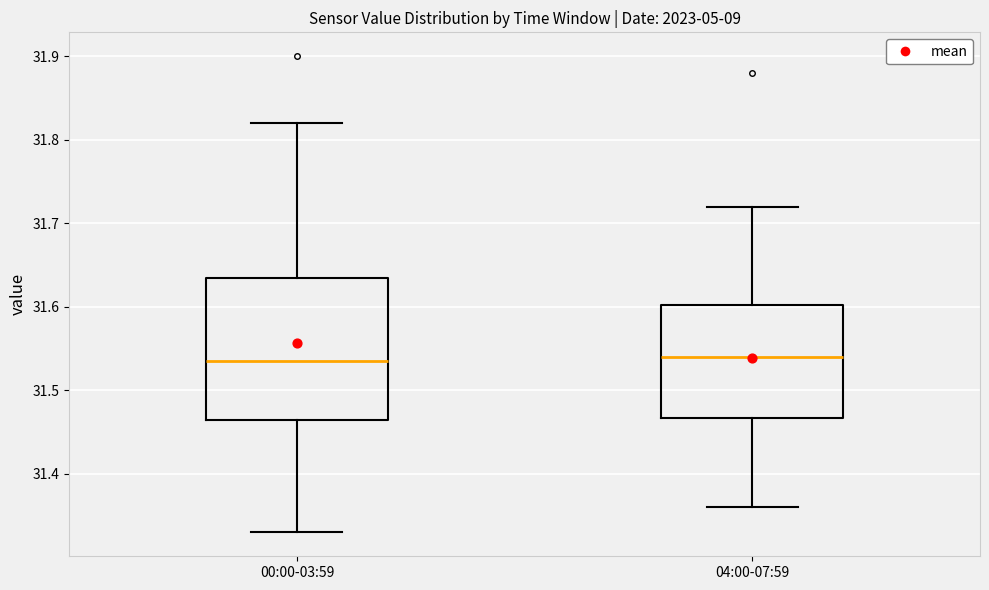

Which box is the tallest, from its lower edge to its upper edge?

00:00-03:59